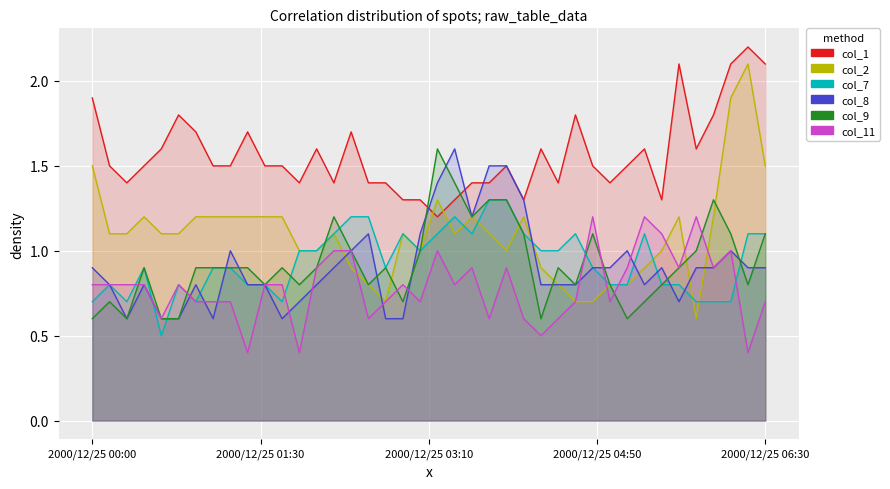

At which label is col_2 closest to 1?

2000/12/25 02:00